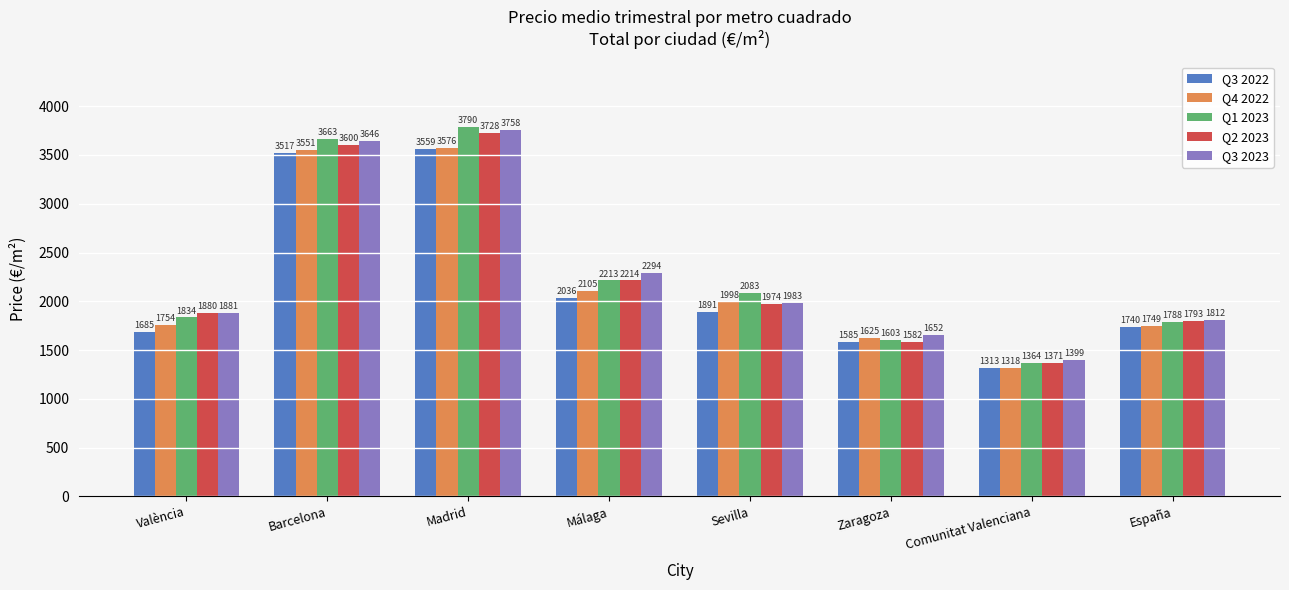

At how many categories does at least one series exceed 3707?

1